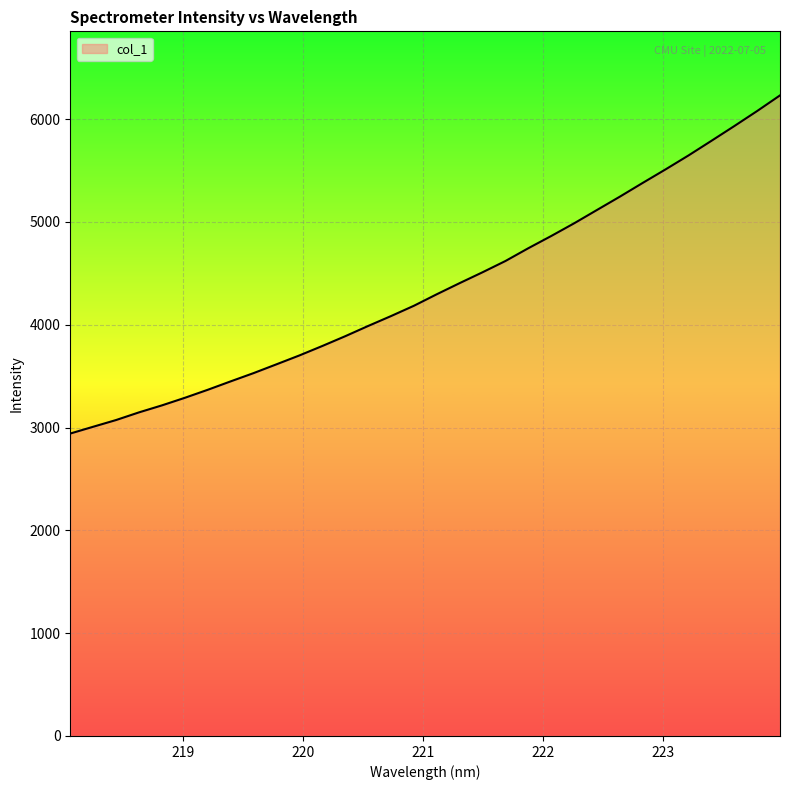

What is the maximum value shown in the chart?

6230.6